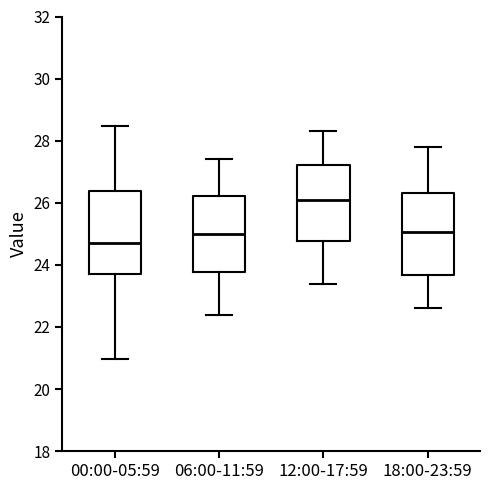

Which box's median line is the lowest?

00:00-05:59